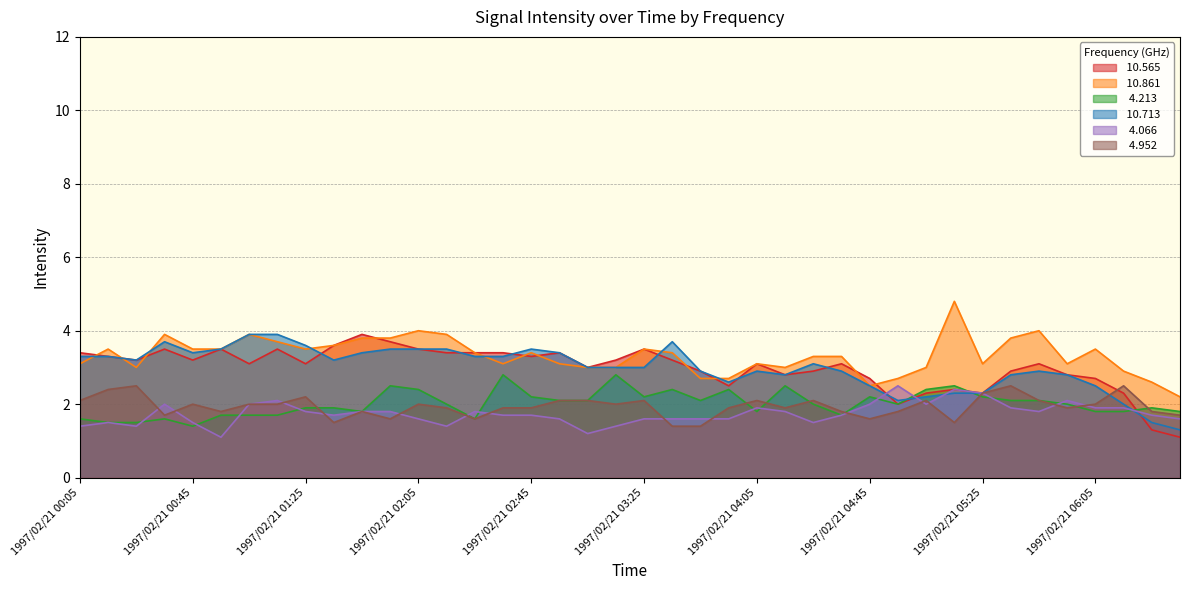

Between 1997/02/21 01:45 and 1997/02/21 02:55, which series saw the biggest shift?

 10.861